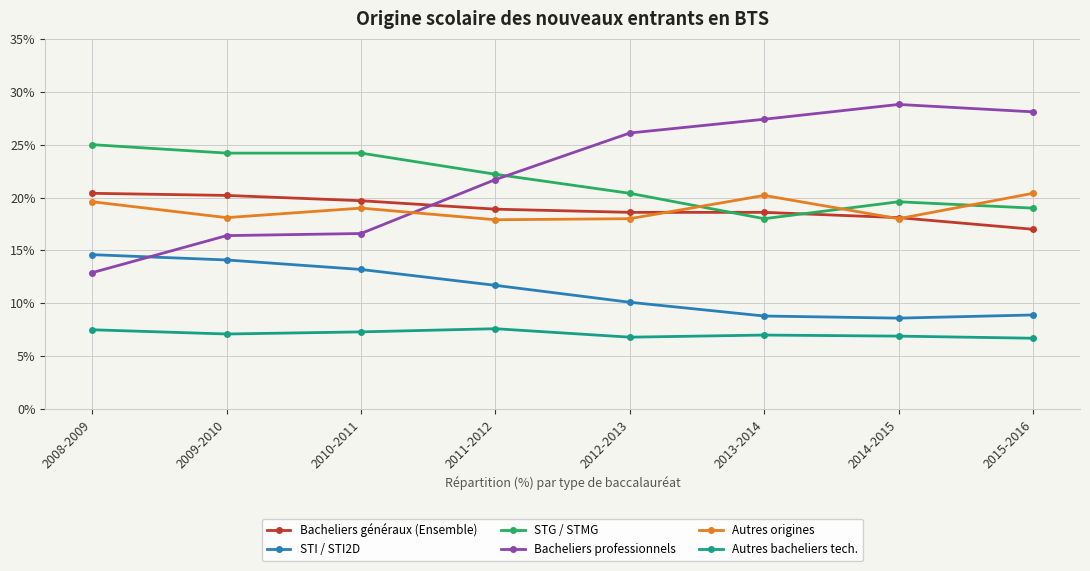

What is the label of the 7th point from the right?

2009-2010